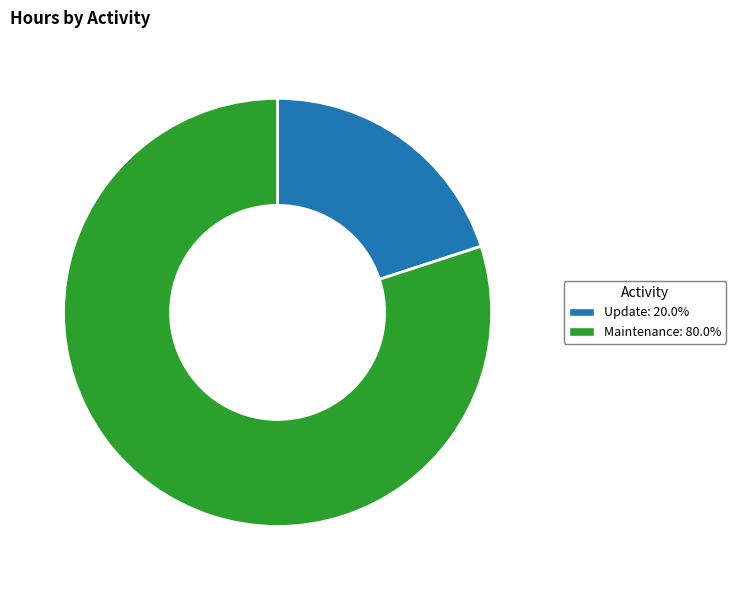

How many segments does this pie chart have?

2